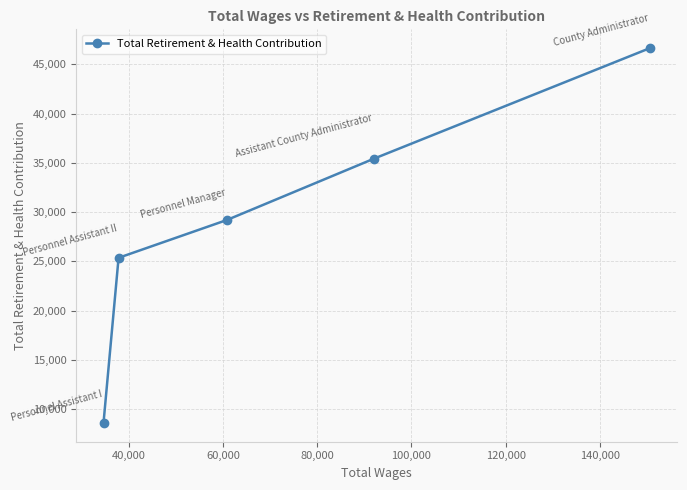

What is the value of the 5th point from the left?

46660